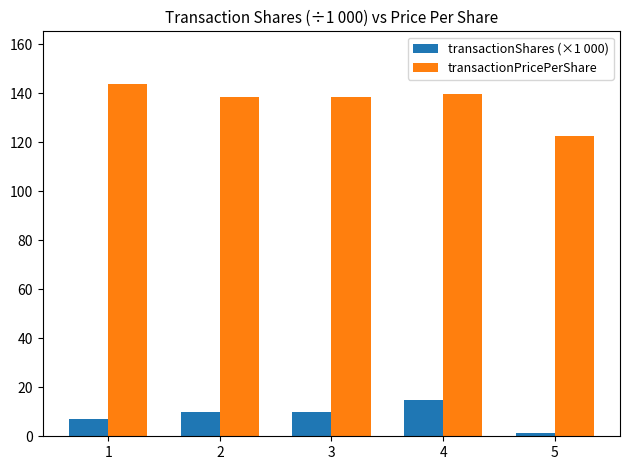

Which series has the largest total across all categories?

transactionPricePerShare